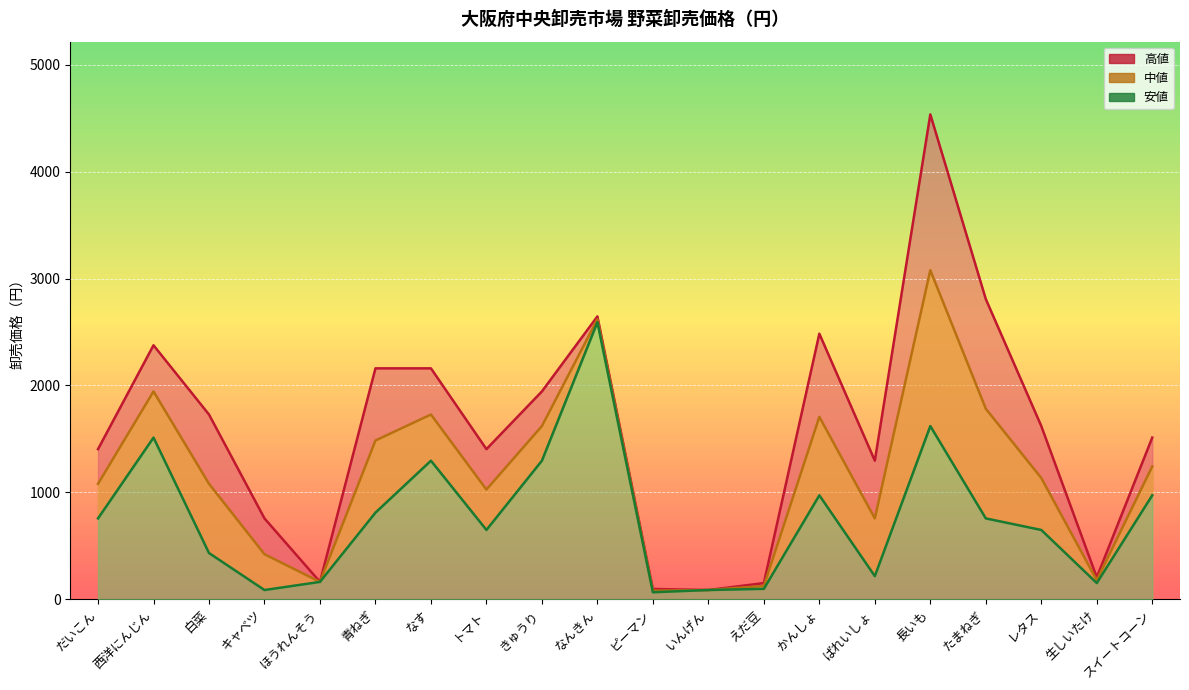

In 安値, how many points are higher than both neighbors (excluding endpoints)?

5